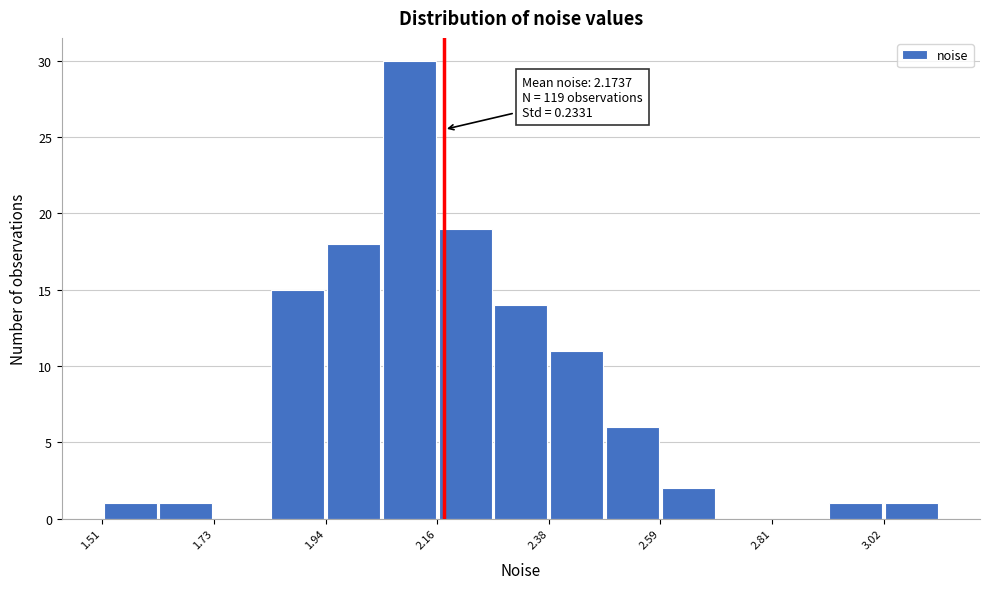

Read against the x-axis, roughly where is the centre of the tallest bar?

2.10